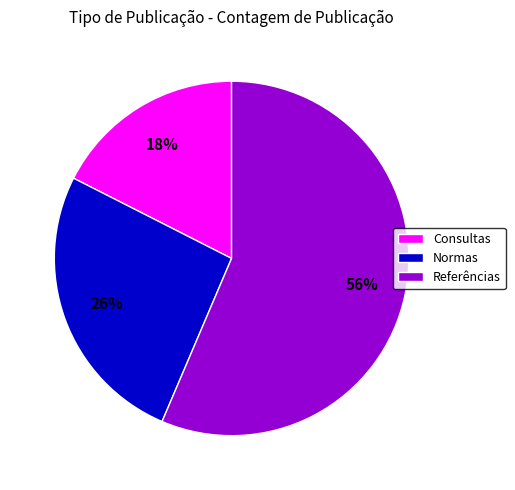

What is the majority slice?

Referências